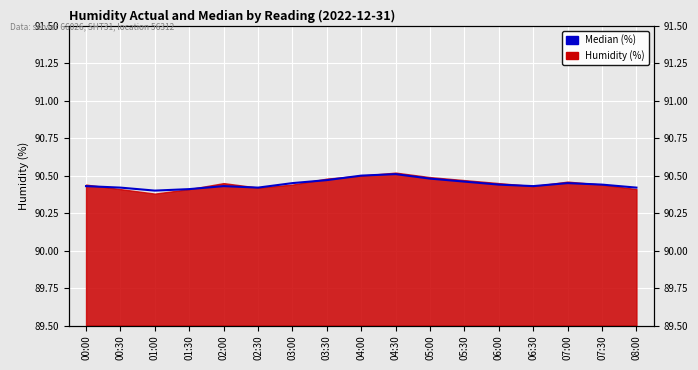

What is the label of the 13th point from the right?

02:00